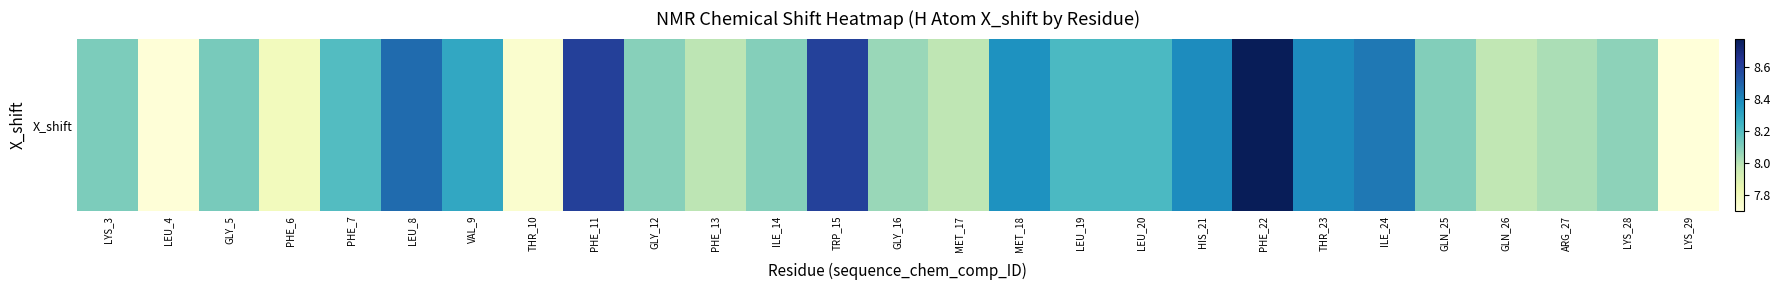

What is the smallest value displayed?

7.7